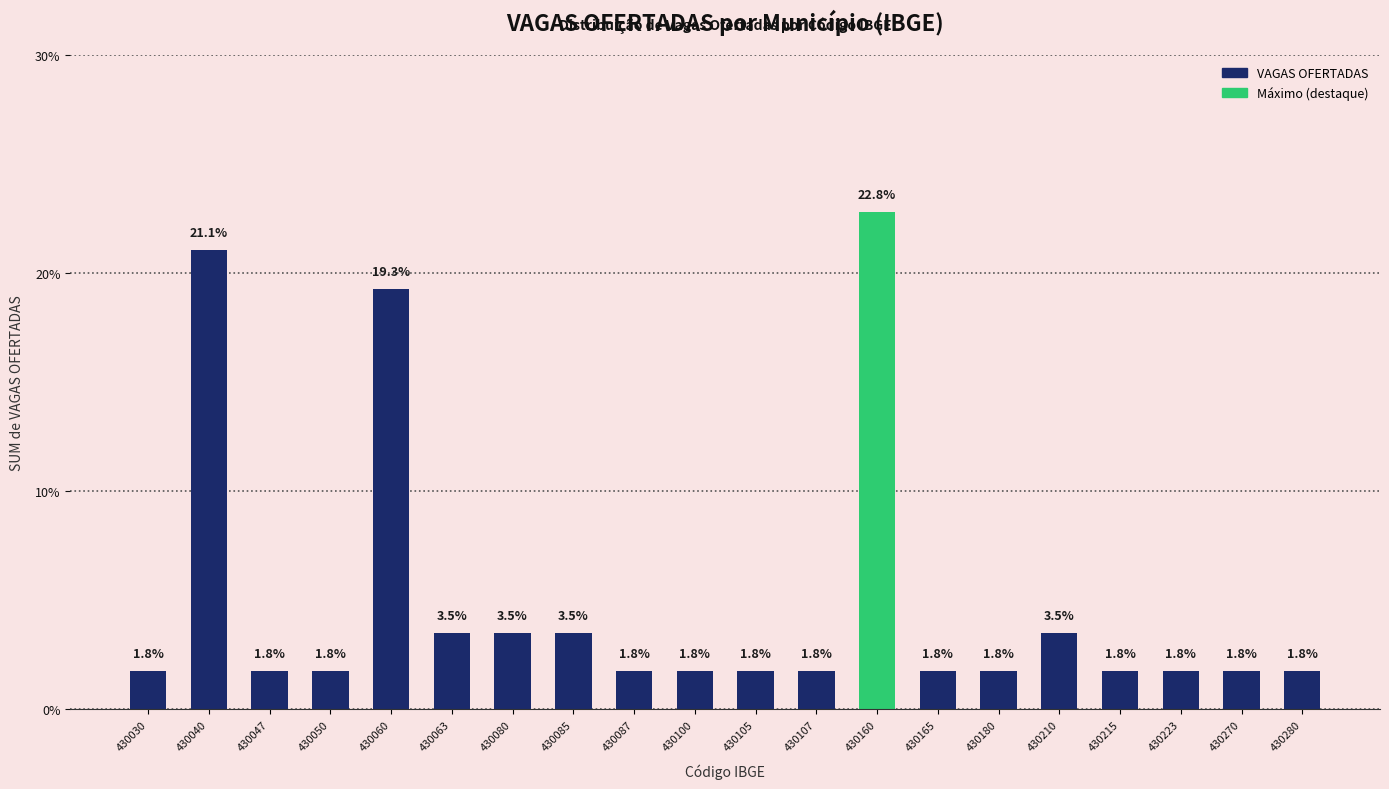

What is the average value?

5.0